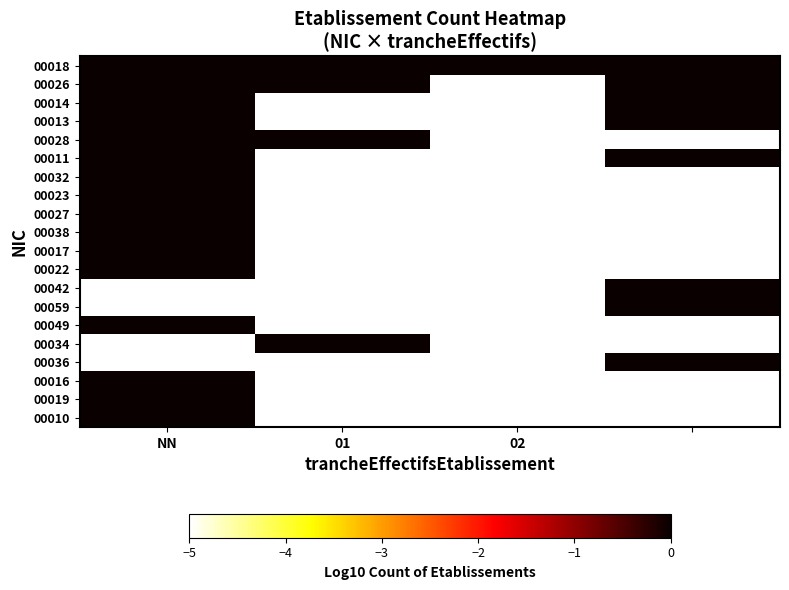

How many series are shown in this chart?

20